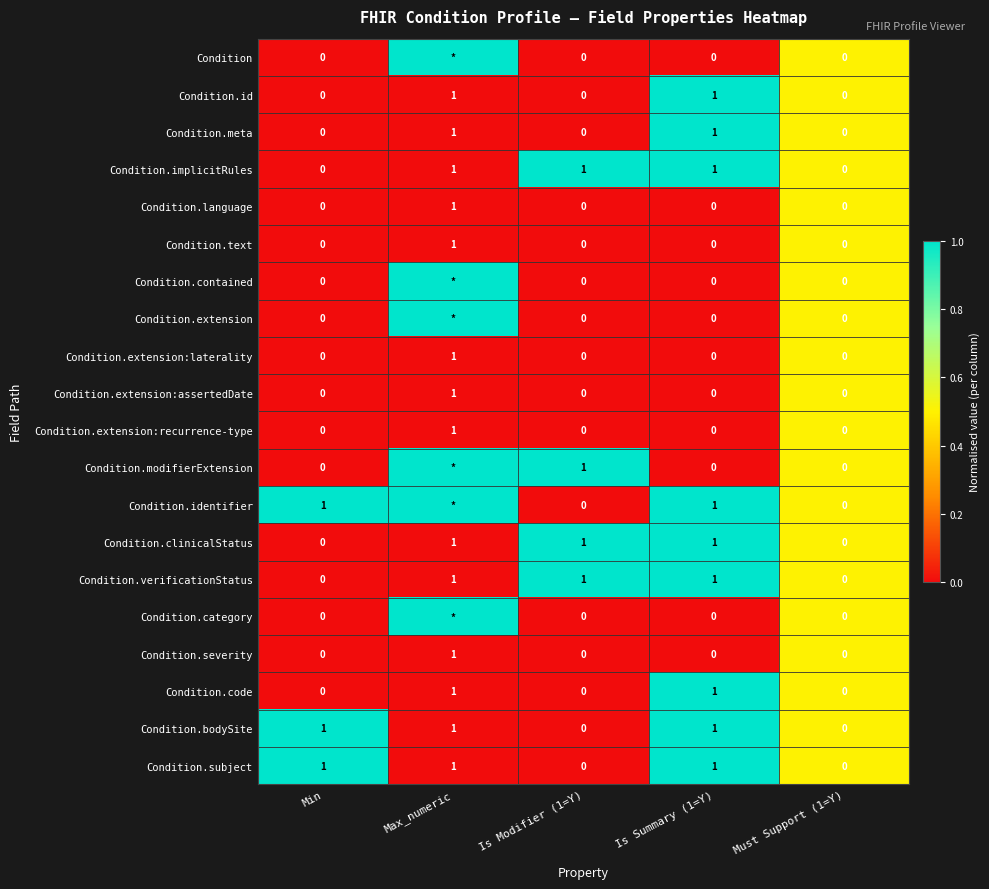

Count the Condition.extension:recurrence-type values in the range 0 to 1.

5